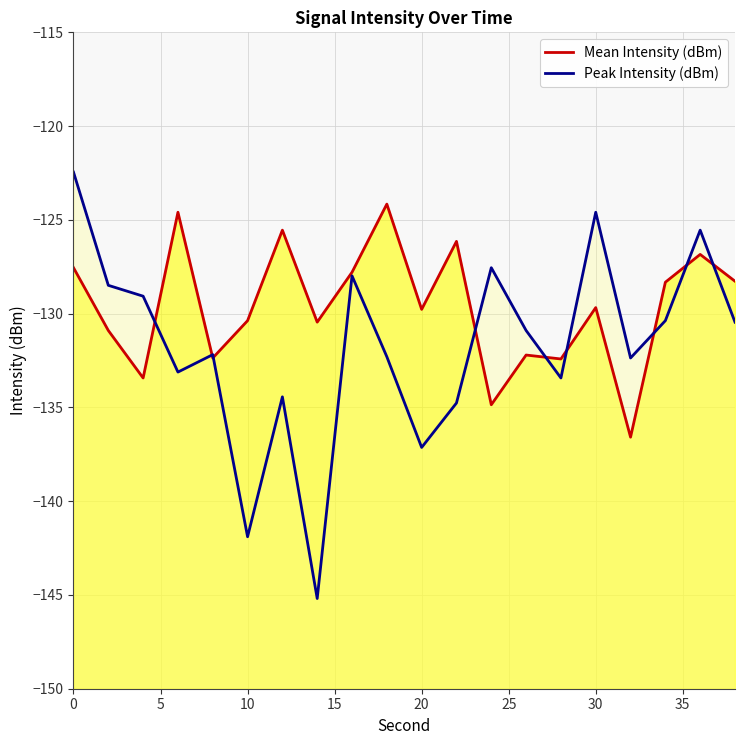

Which series has the largest total across all categories?

Mean Intensity (dBm)